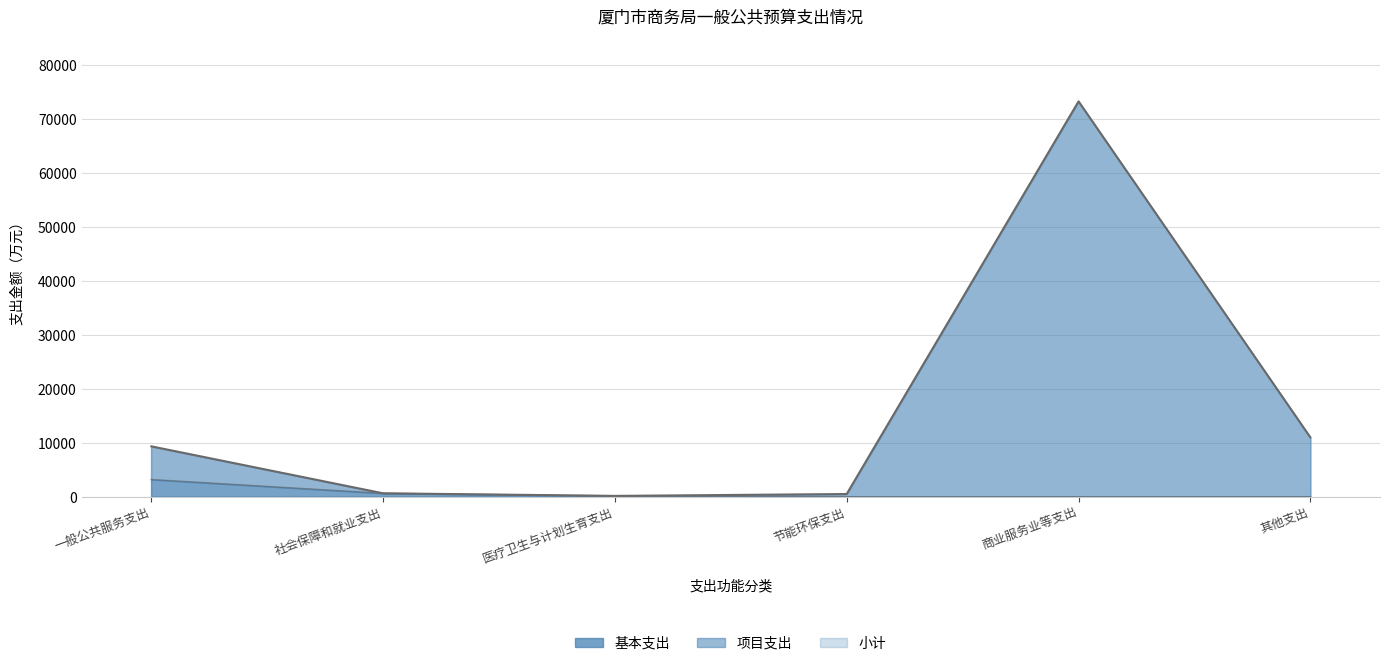

At which label does 项目支出 first exceed 9340?

一般公共服务支出